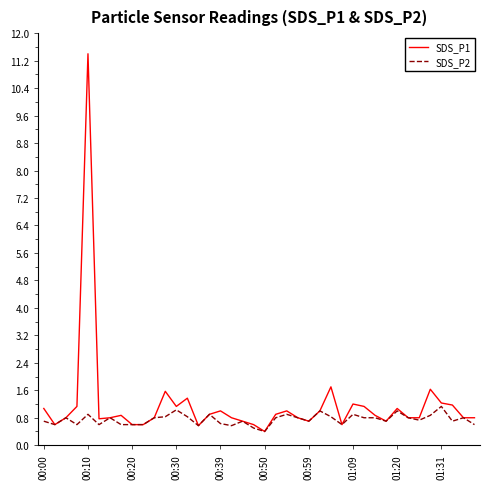

Rank the series by their maximum value, from highest to lowest.

SDS_P1, SDS_P2